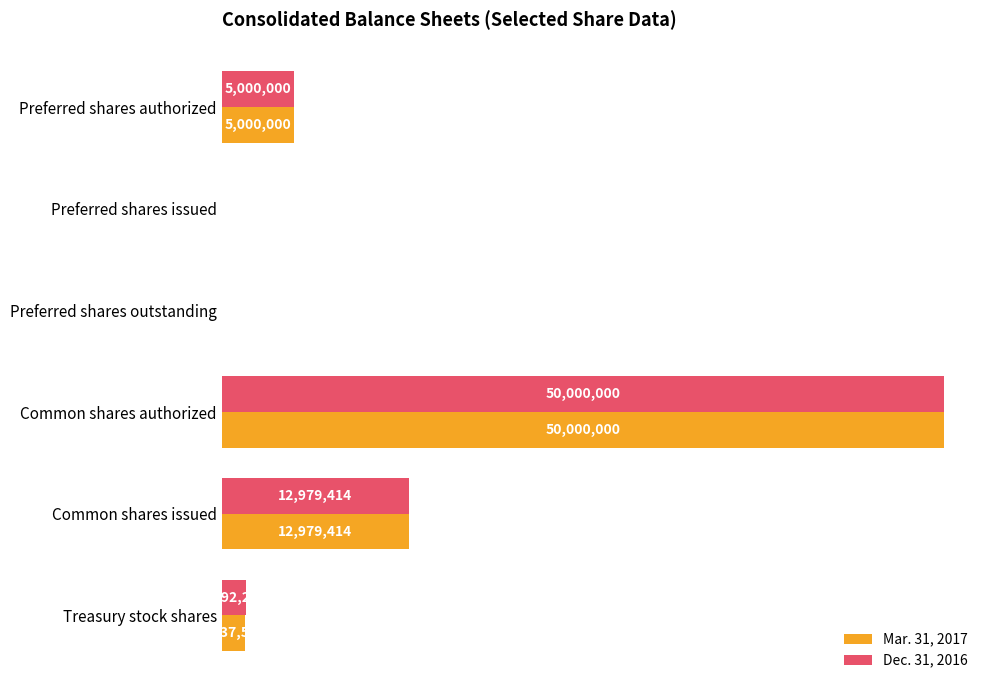

What are all the series names shown in the legend?

Mar. 31, 2017, Dec. 31, 2016